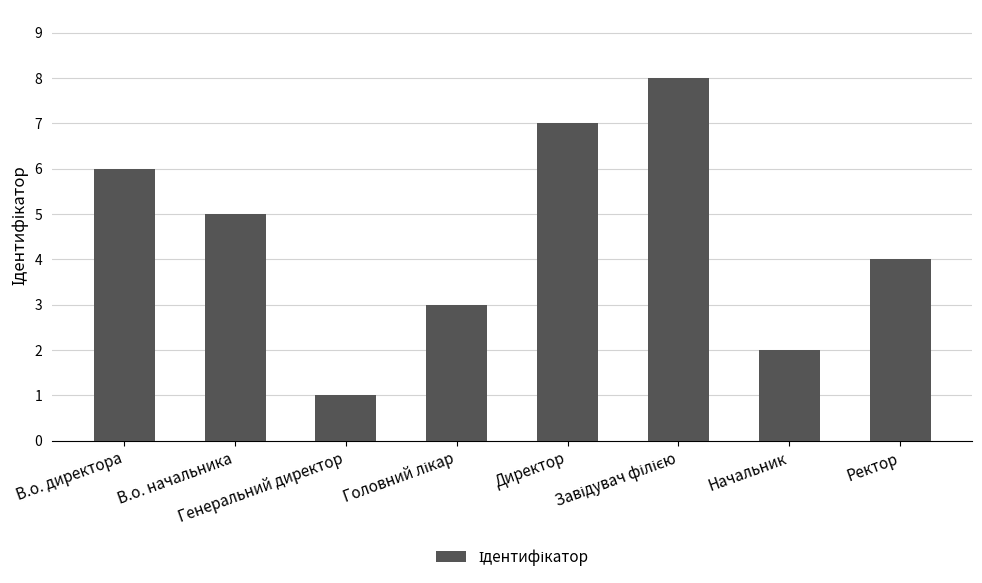

How many values are below 5?

4